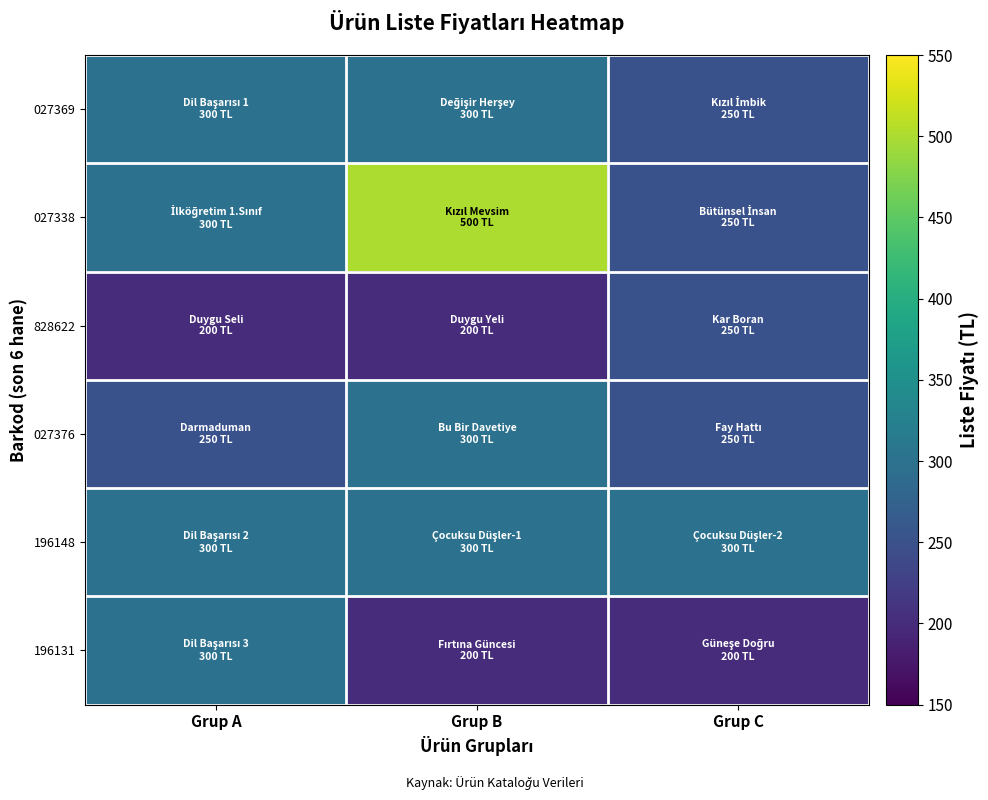

Which has a higher value, Grup C or Grup A?

Grup A